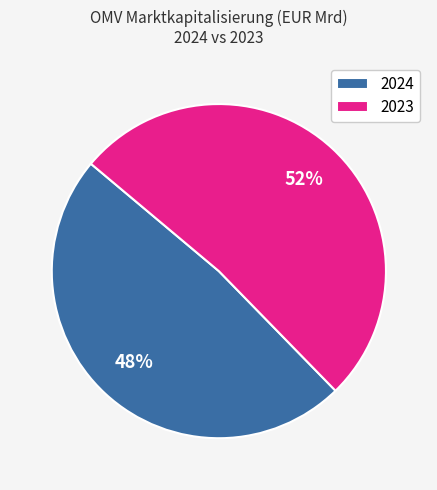

Which slice is the largest?

2023